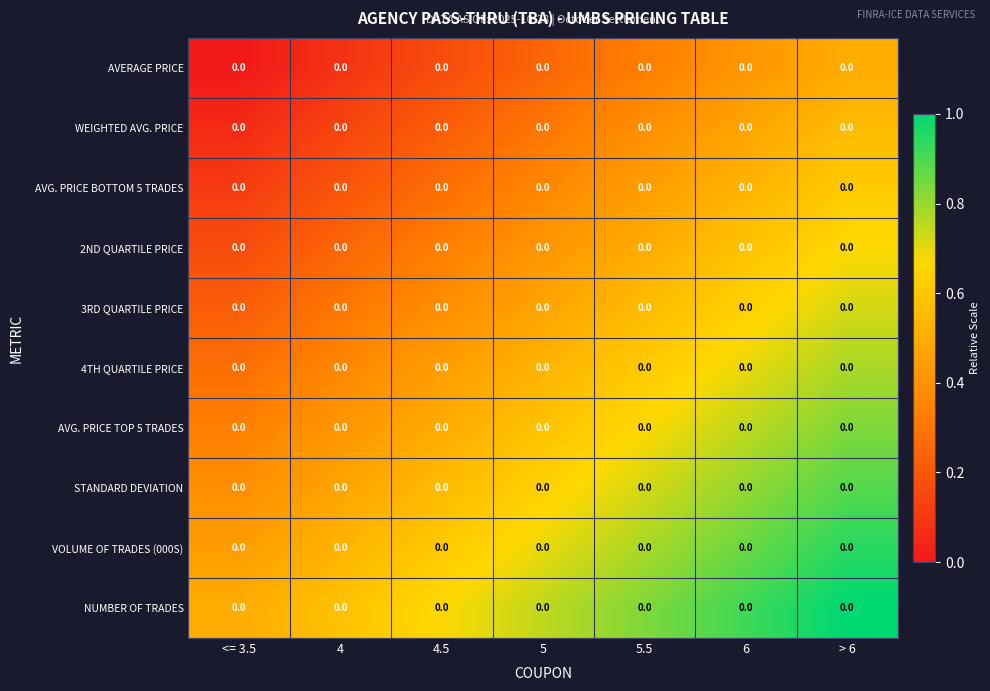

List the labels in order of AVG. PRICE TOP 5 TRADES value, smallest first.

<= 3.5, 4, 4.5, 5, 5.5, 6, > 6